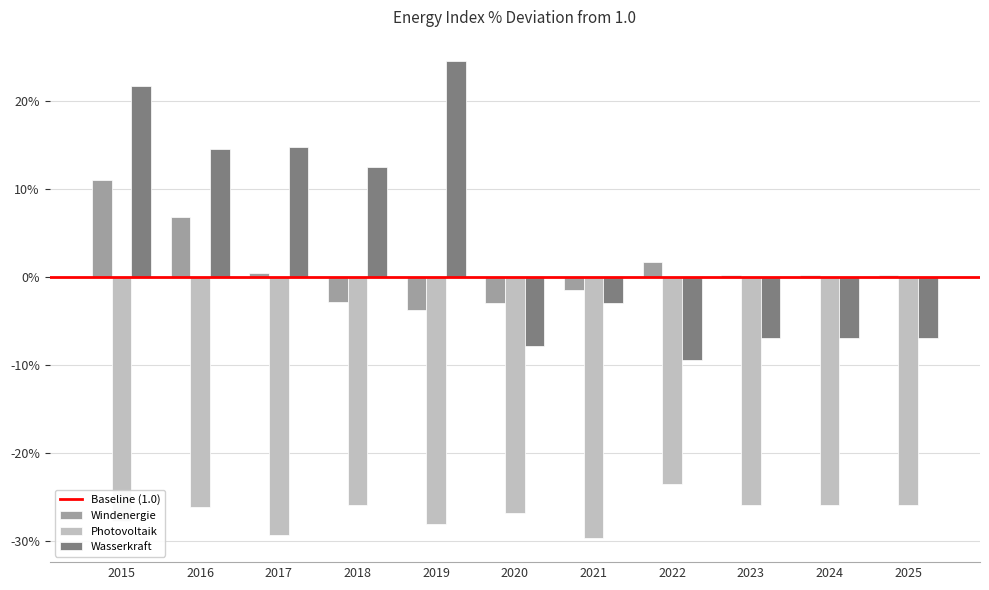

True or false: Windenergie has a value of 0.2 at 2024.

True